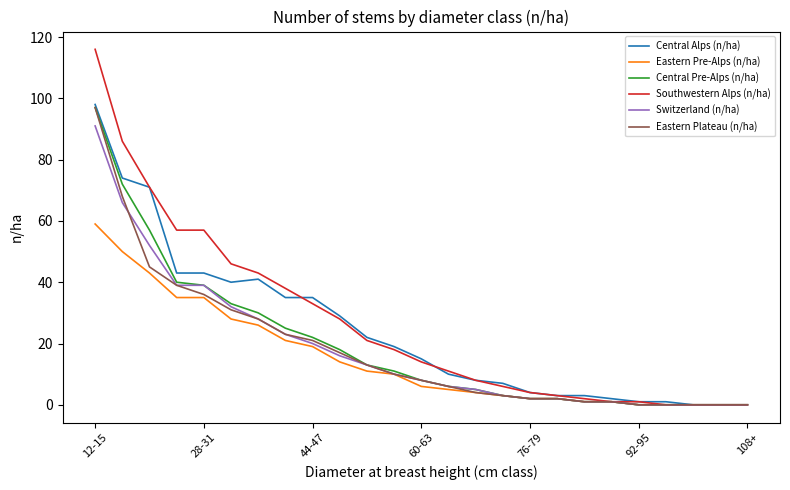

What is the greatest value displayed?

116